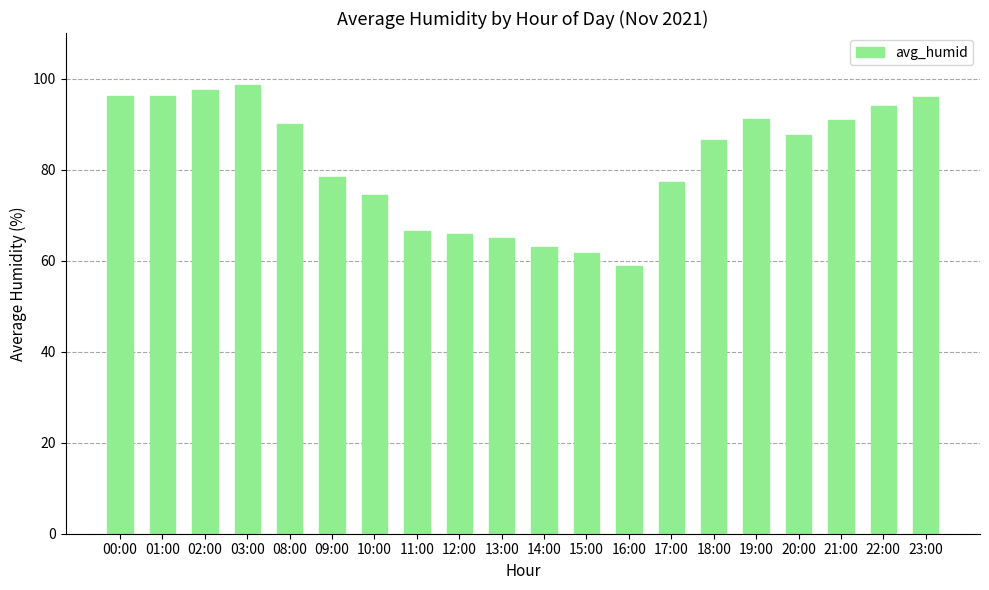

What is the difference between the maximum and second lowest values?

36.8